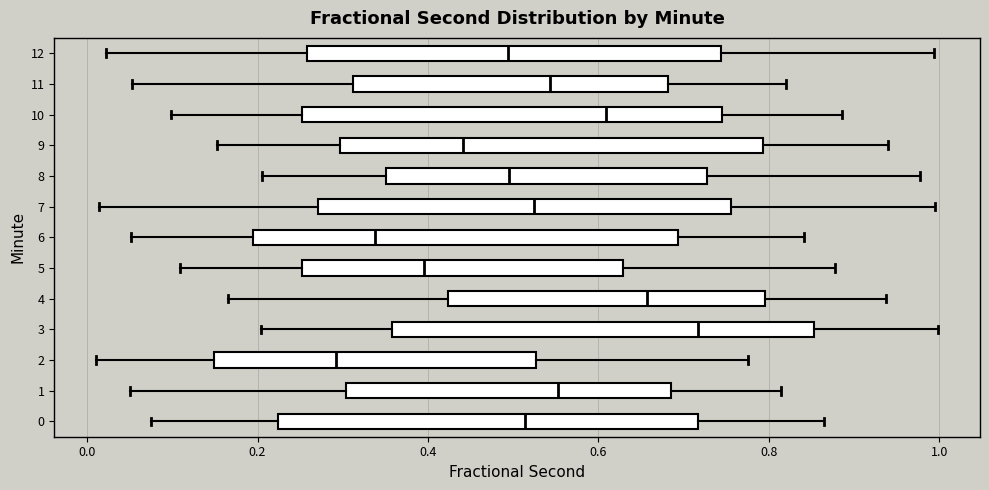

Reading bottom to top, read every box against the x-axis: the position of its median line, the range the box covers, and the ends of its whiskers. The values are not printed on the chart, so give them approximately, as read against the axis.

0: median 0.52, box 0.22 to 0.72, whiskers 0.08 to 0.86
1: median 0.56, box 0.30 to 0.68, whiskers 0.04 to 0.82
2: median 0.30, box 0.14 to 0.52, whiskers 0.02 to 0.78
3: median 0.72, box 0.36 to 0.86, whiskers 0.20 to 1.00
4: median 0.66, box 0.42 to 0.80, whiskers 0.16 to 0.94
5: median 0.40, box 0.26 to 0.62, whiskers 0.10 to 0.88
6: median 0.34, box 0.20 to 0.70, whiskers 0.06 to 0.84
7: median 0.52, box 0.28 to 0.76, whiskers 0.02 to 1.00
8: median 0.50, box 0.36 to 0.72, whiskers 0.20 to 0.98
9: median 0.44, box 0.30 to 0.80, whiskers 0.16 to 0.94
10: median 0.60, box 0.26 to 0.74, whiskers 0.10 to 0.88
11: median 0.54, box 0.32 to 0.68, whiskers 0.06 to 0.82
12: median 0.50, box 0.26 to 0.74, whiskers 0.02 to 1.00